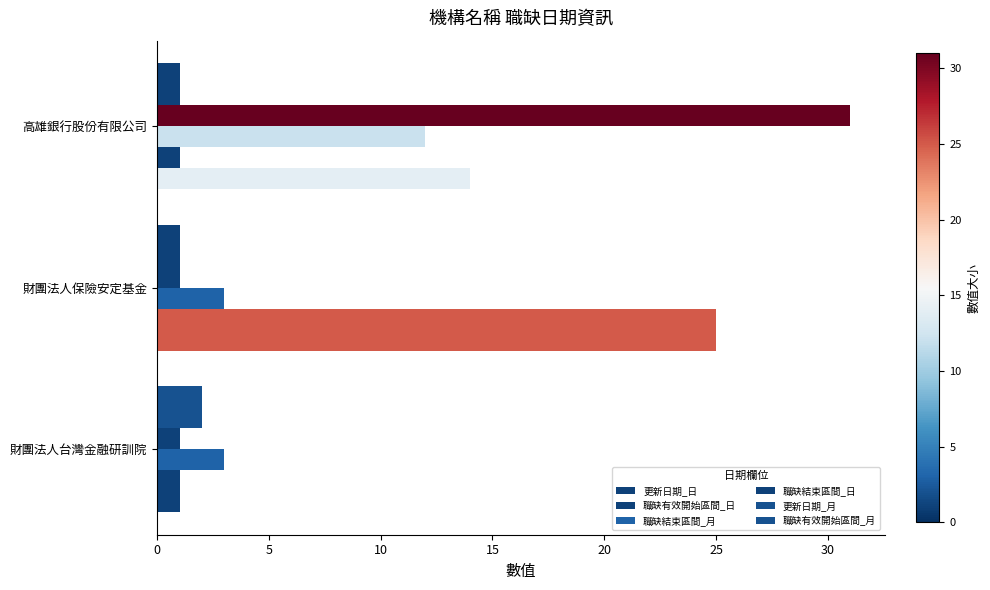

How many categories are shown in the chart?

3